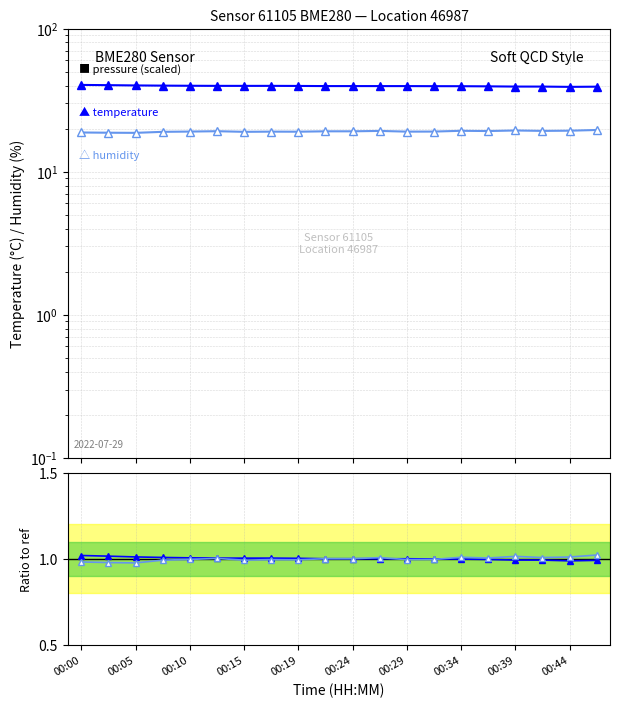

True or false: humidity has a value of 1.0 at 00:10.

True